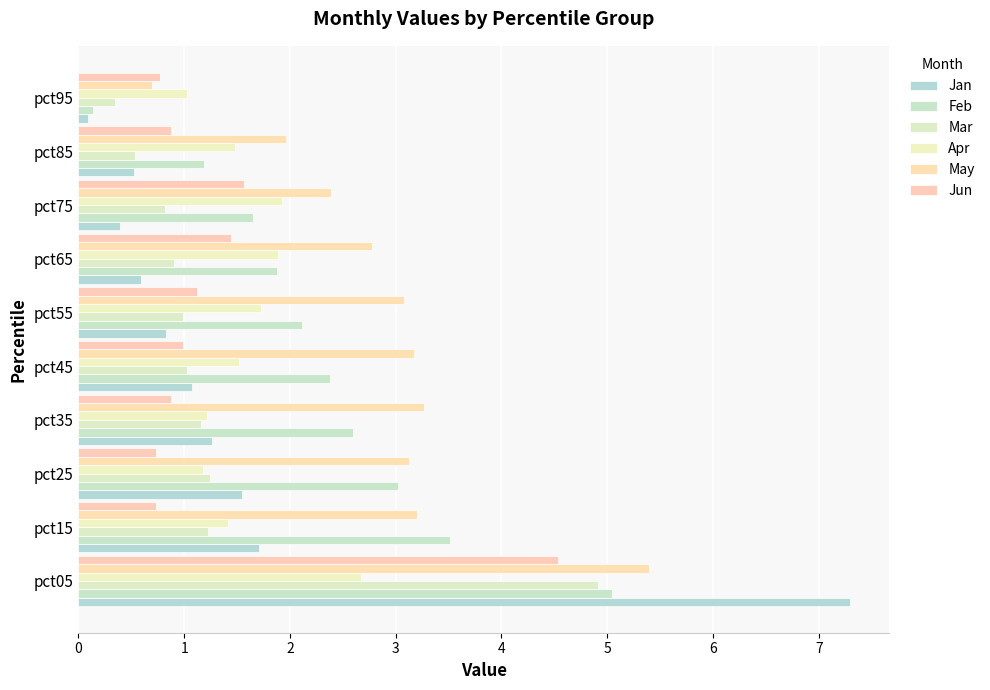

Count the number of categories in the chart.

10